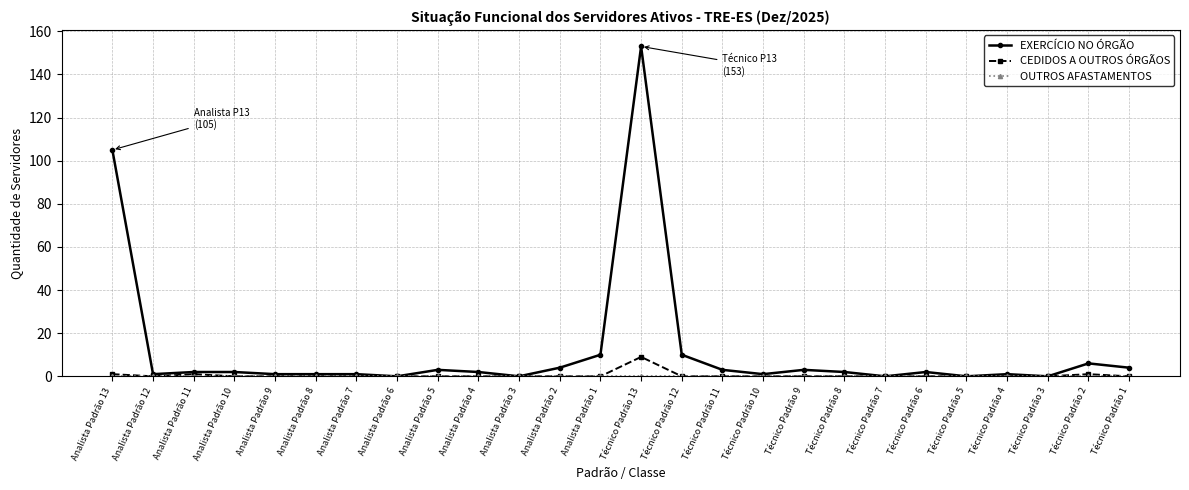

Count the number of data series in this chart.

3